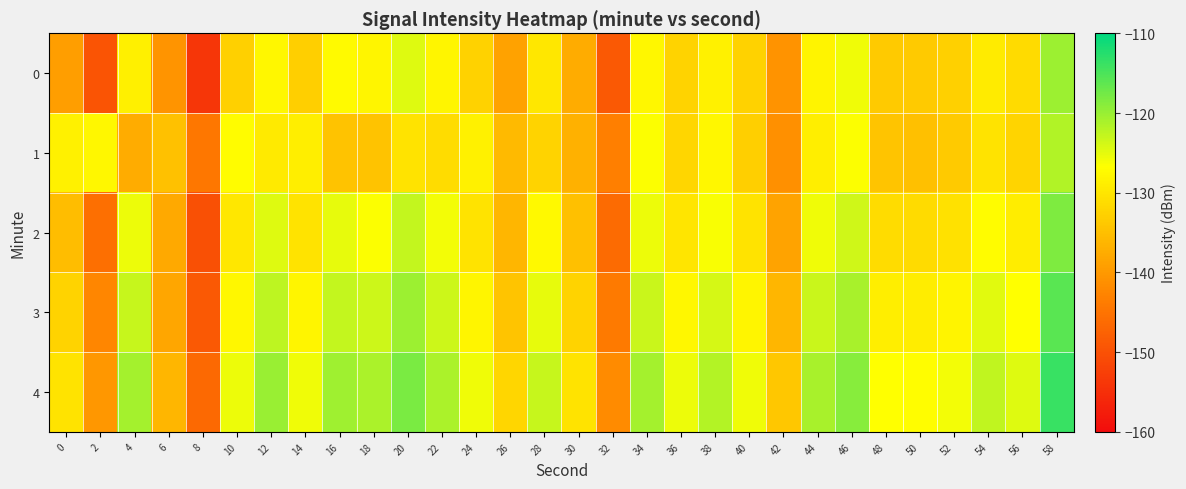

Rank the series by their maximum value, from lowest to highest.

1, 0, 2, 3, 4